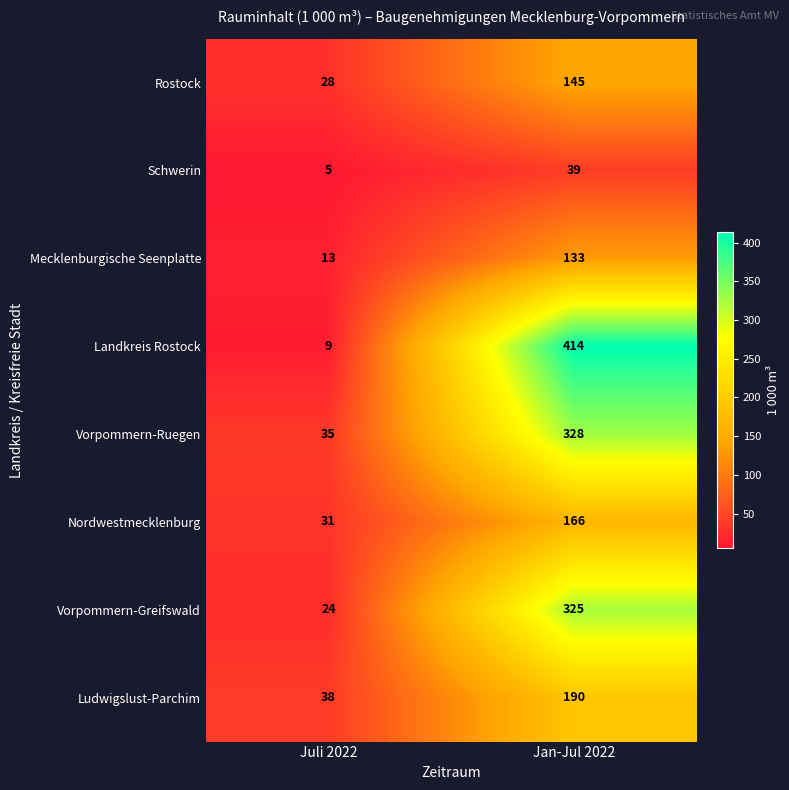

Reading left to right, what are all the values shown in this chart?

Rostock: Juli 2022=28	Jan-Jul 2022=145
Schwerin: Juli 2022=5	Jan-Jul 2022=39
Mecklenburgische Seenplatte: Juli 2022=13	Jan-Jul 2022=133
Landkreis Rostock: Juli 2022=9	Jan-Jul 2022=414
Vorpommern-Ruegen: Juli 2022=35	Jan-Jul 2022=328
Nordwestmecklenburg: Juli 2022=31	Jan-Jul 2022=166
Vorpommern-Greifswald: Juli 2022=24	Jan-Jul 2022=325
Ludwigslust-Parchim: Juli 2022=38	Jan-Jul 2022=190